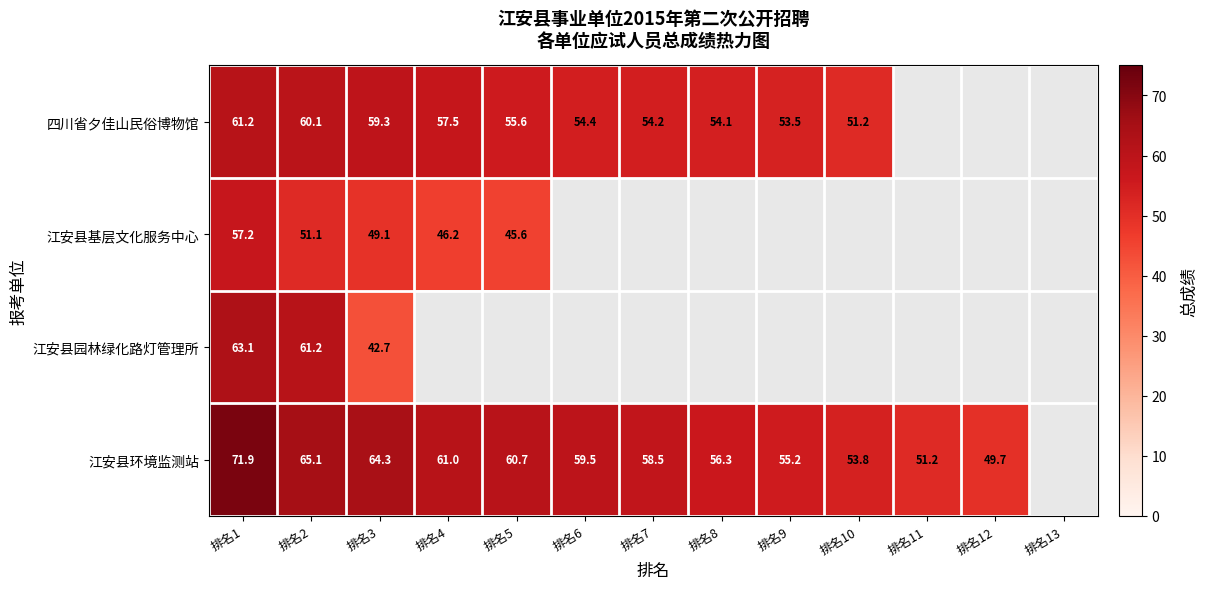

Is the value of 四川省夕佳山民俗博物馆 at 排名10 greater than the value of 江安县环境监测站 at 排名6?

No